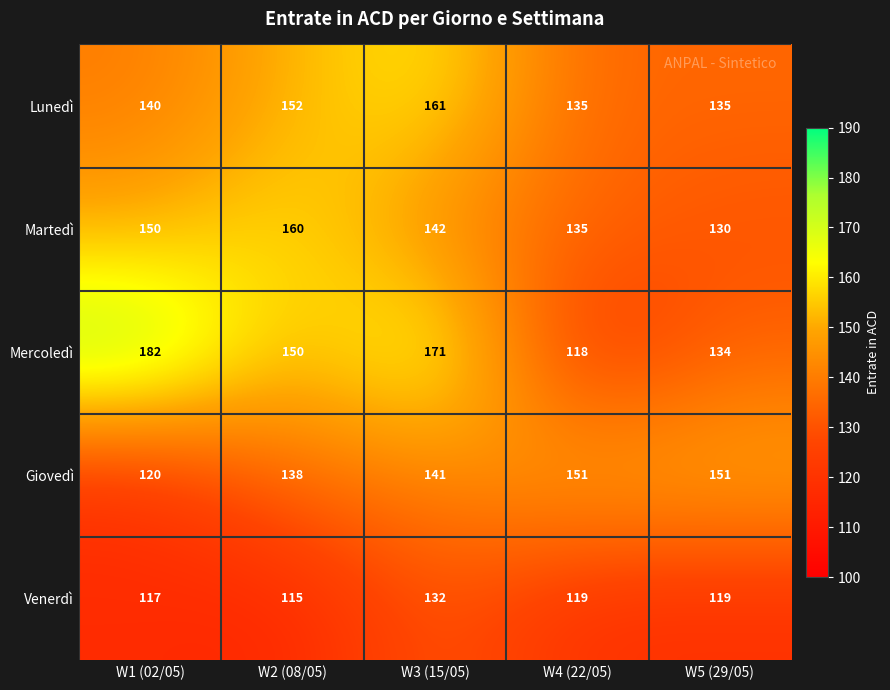

List the labels in order of Mercoledì value, largest first.

W1 (02/05), W3 (15/05), W2 (08/05), W5 (29/05), W4 (22/05)